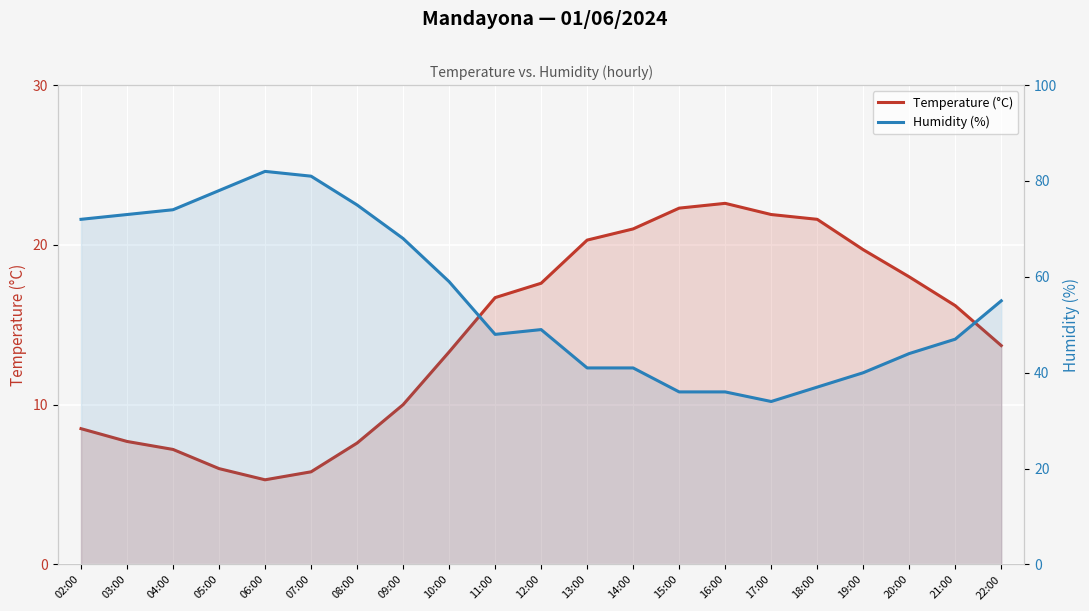

True or false: Humidity (%) and Temperature (°C) intersect in this chart.

False